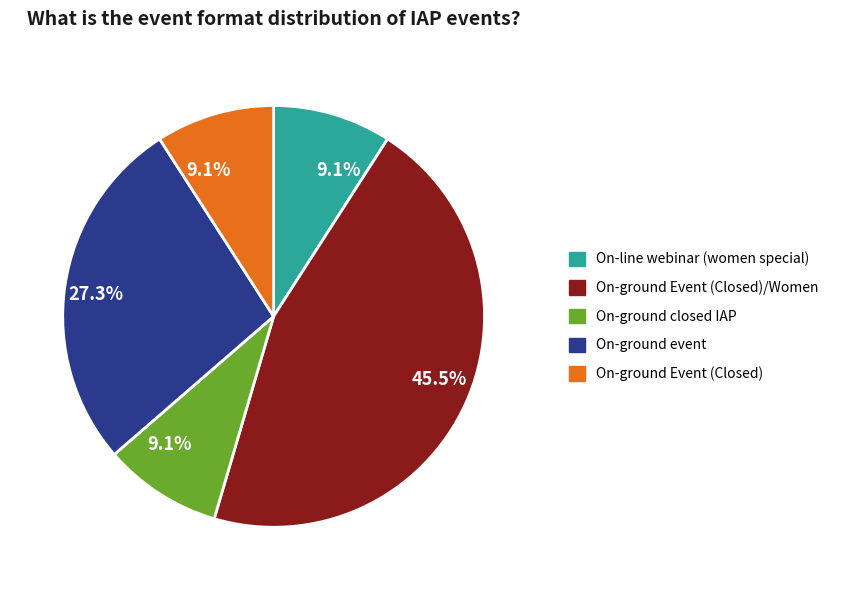

Which category has the biggest portion of the pie?

On-ground Event (Closed)/Women